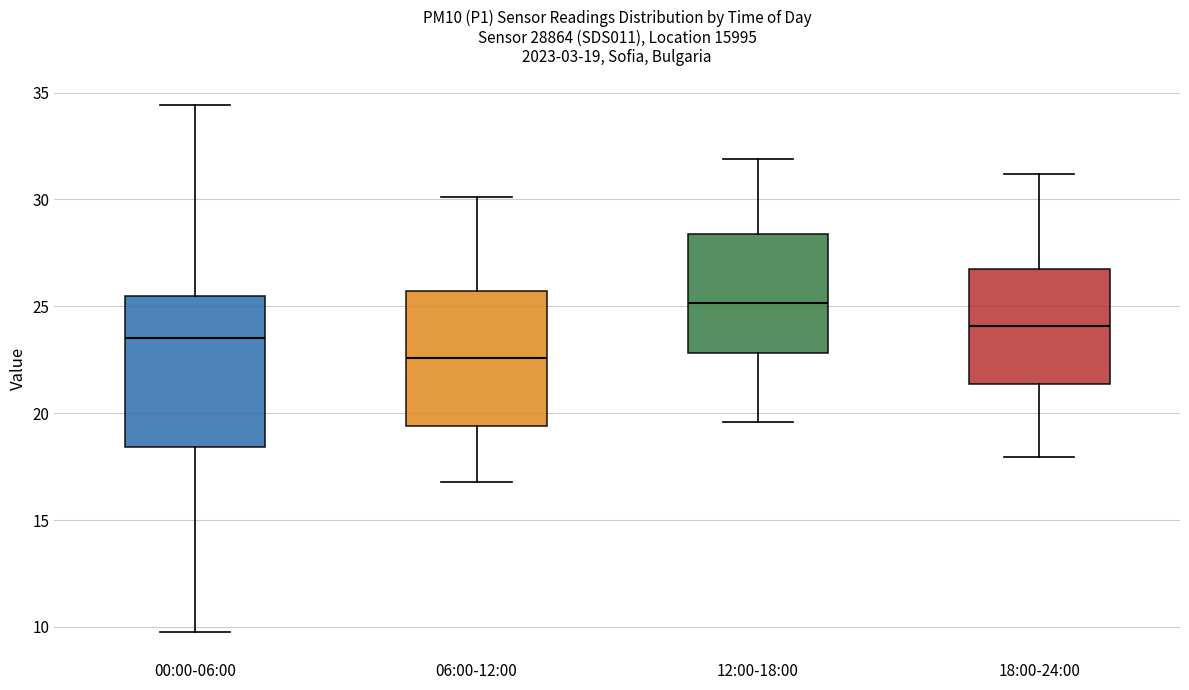

Which box has the highest median line?

12:00-18:00